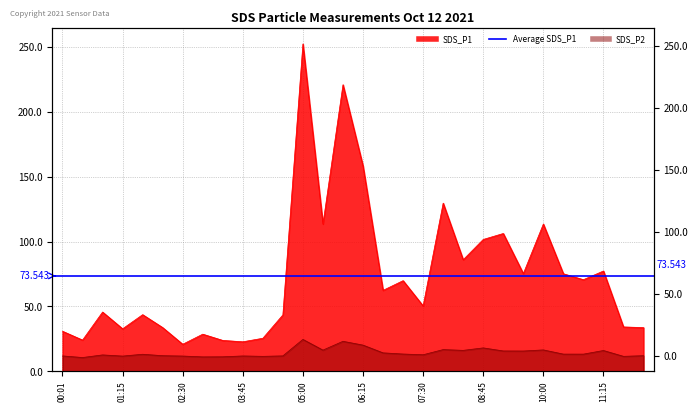

What is the difference between the highest and lowest values at 09:10?

90.4